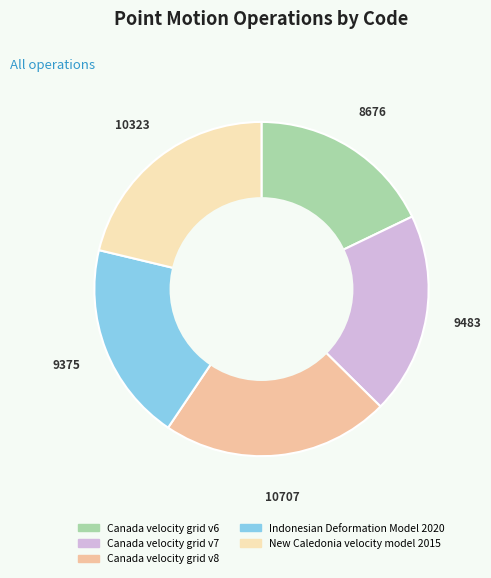

Is there a majority slice in this chart?

No